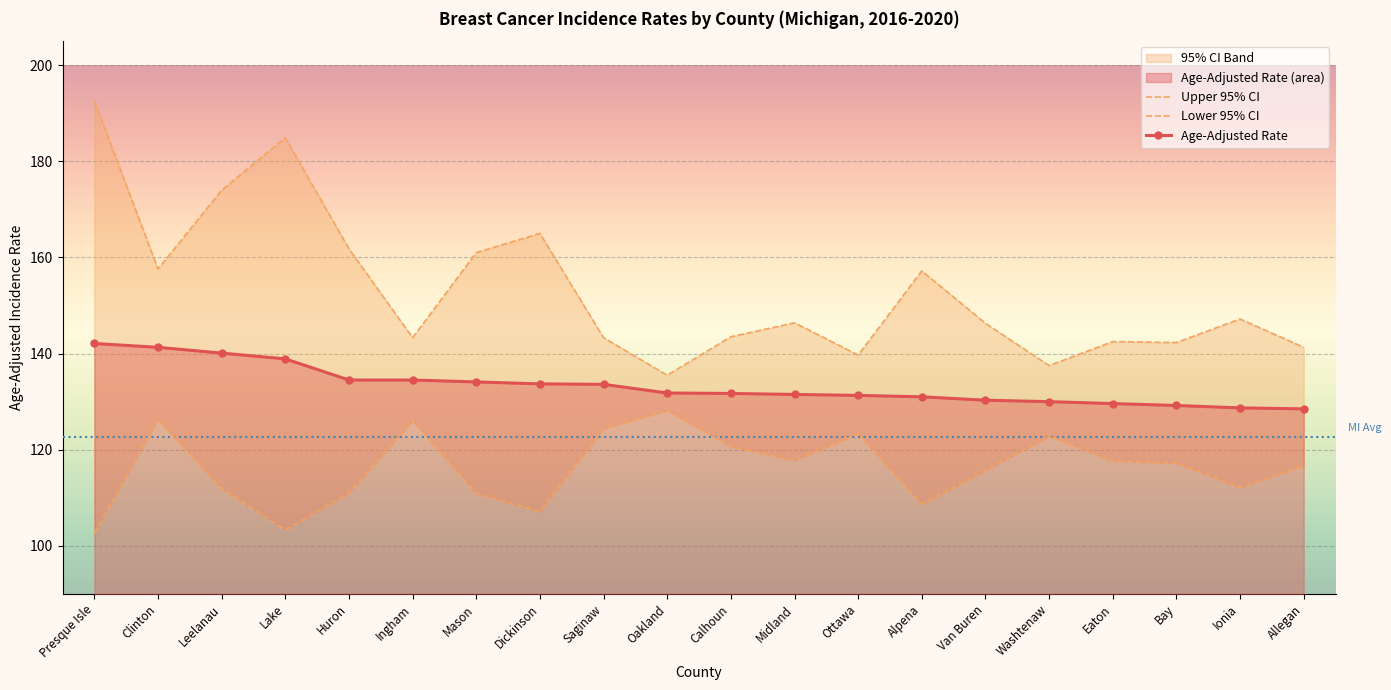

What is the average value of the Upper 95% CI series?

153.1